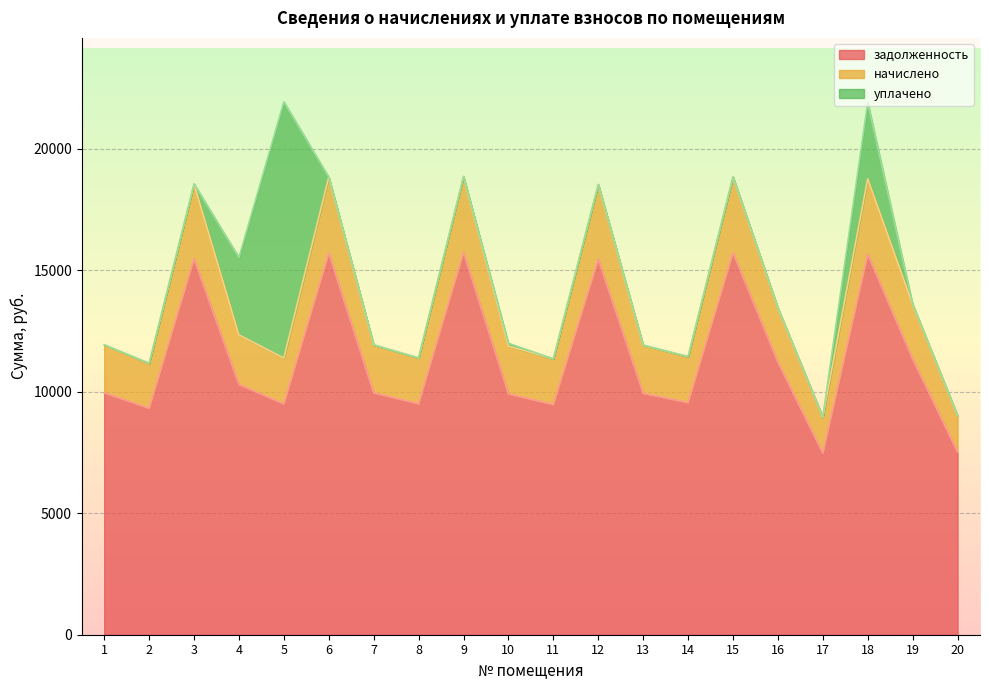

What is the total value across all series at 5?

21940.3